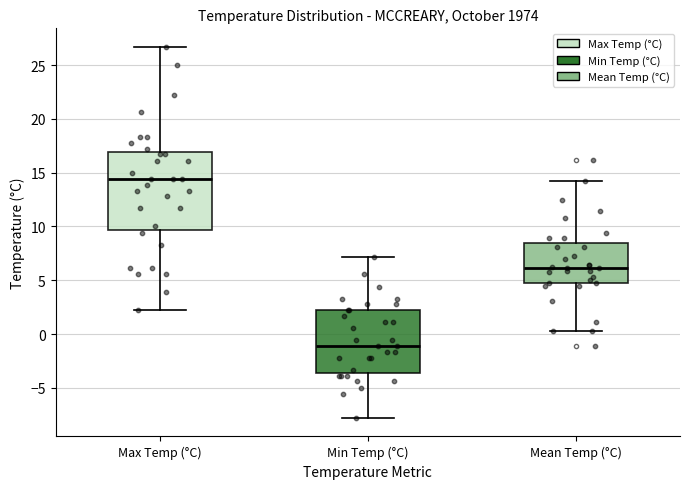

Which box has the lowest median line?

Min Temp (°C)